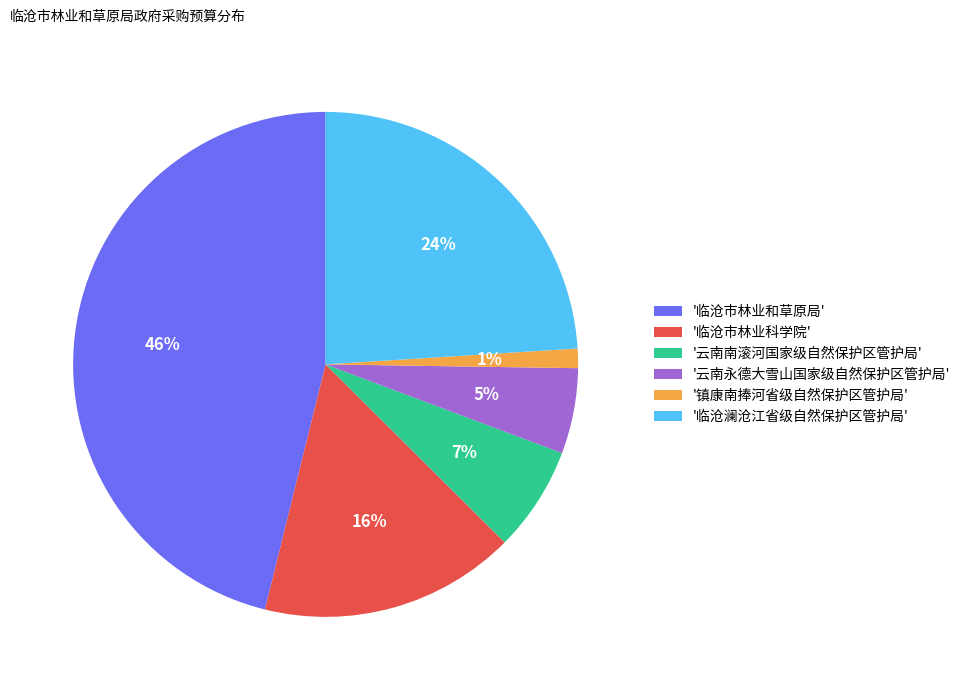

Rank the categories by value from highest to lowest.

'临沧市林业和草原局', '临沧澜沧江省级自然保护区管护局', '临沧市林业科学院', '云南南滚河国家级自然保护区管护局', '云南永德大雪山国家级自然保护区管护局', '镇康南捧河省级自然保护区管护局'